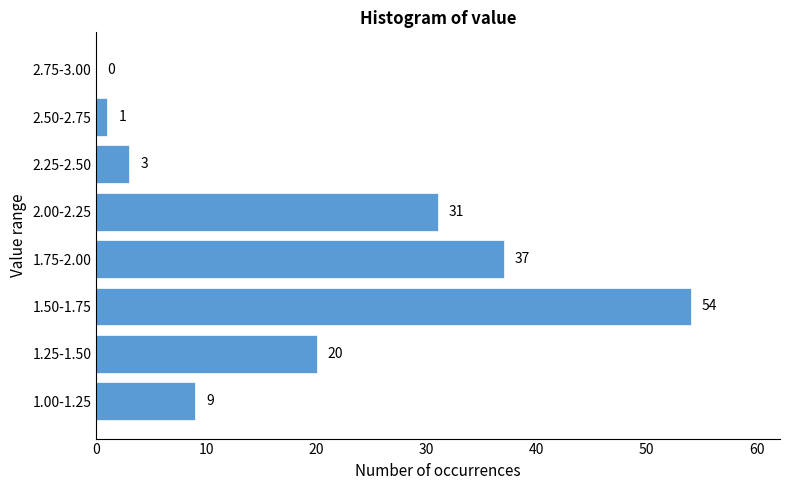

Reading top to bottom, transcribe all the data shown in this chart.

2.75-3.00=0	2.50-2.75=1	2.25-2.50=3	2.00-2.25=31	1.75-2.00=37	1.50-1.75=54	1.25-1.50=20	1.00-1.25=9